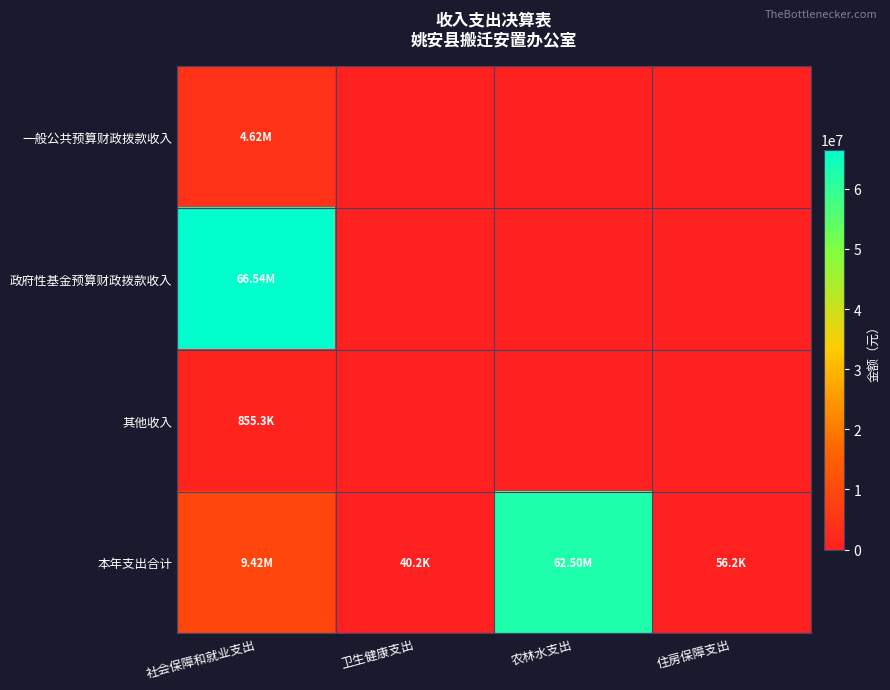

Between 住房保障支出 and 农林水支出, which is larger?

住房保障支出